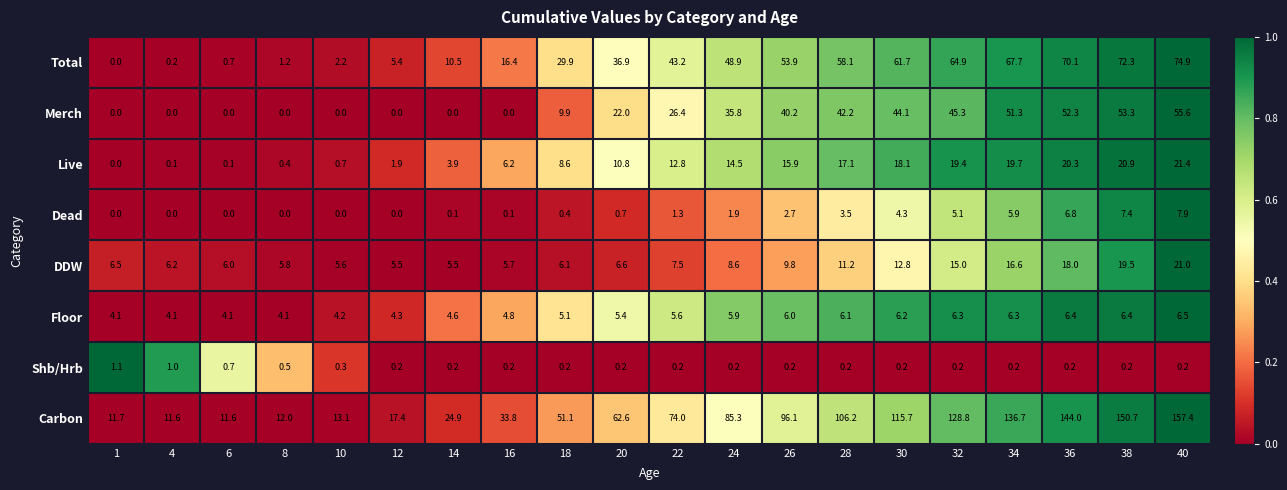

What is the highest value of the Total series?

74.9